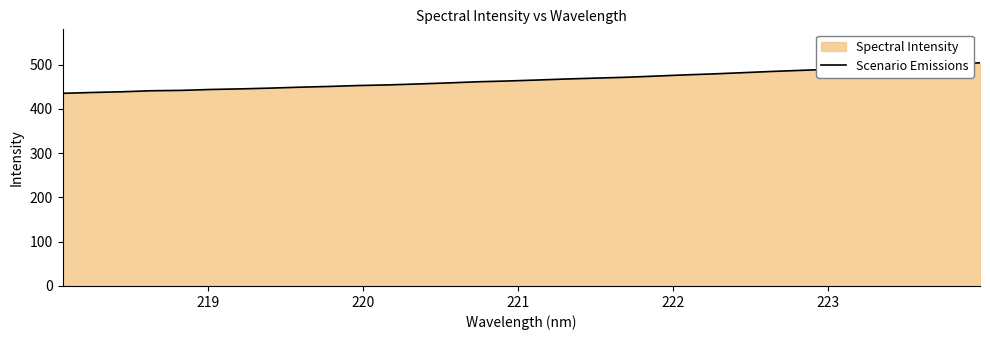

What is the greatest value displayed?

504.4